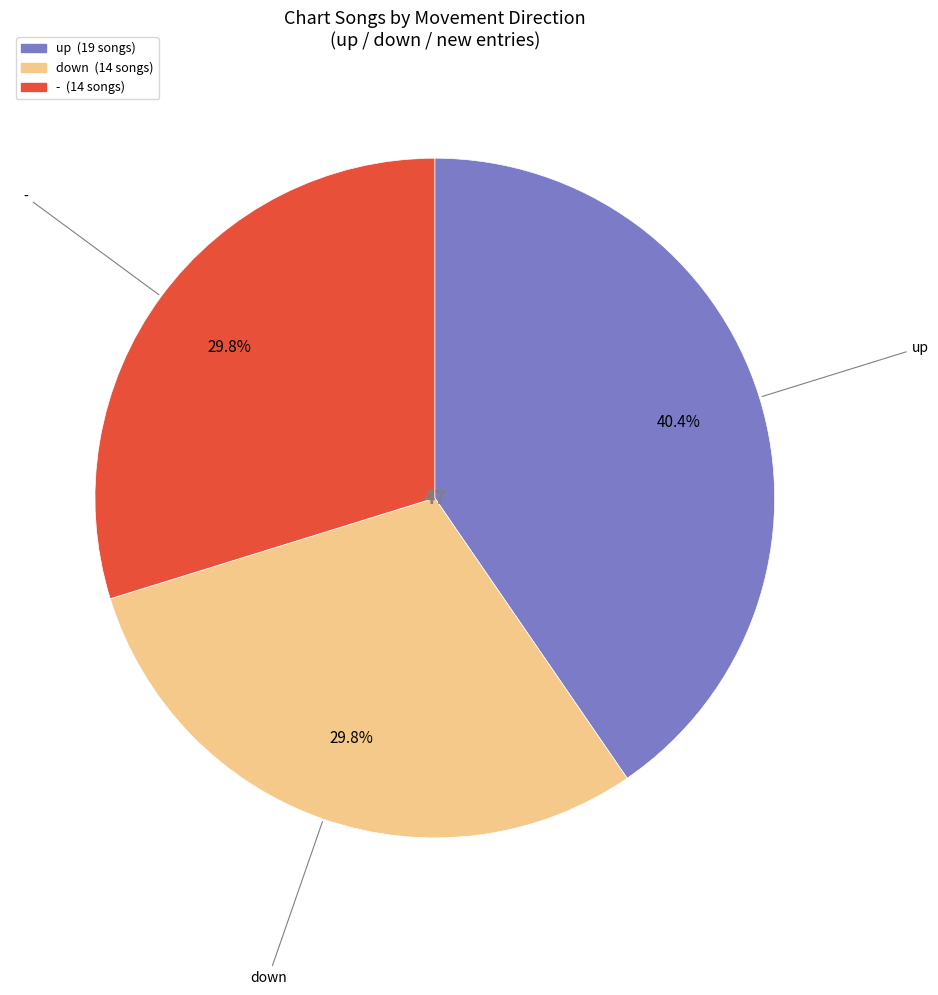

How much of the chart is everything except up?

59.6%